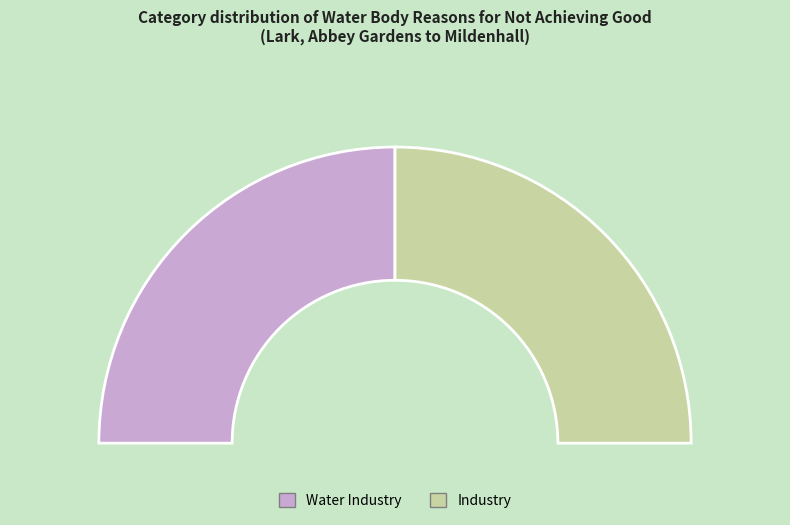

Count the number of slices in the pie.

2